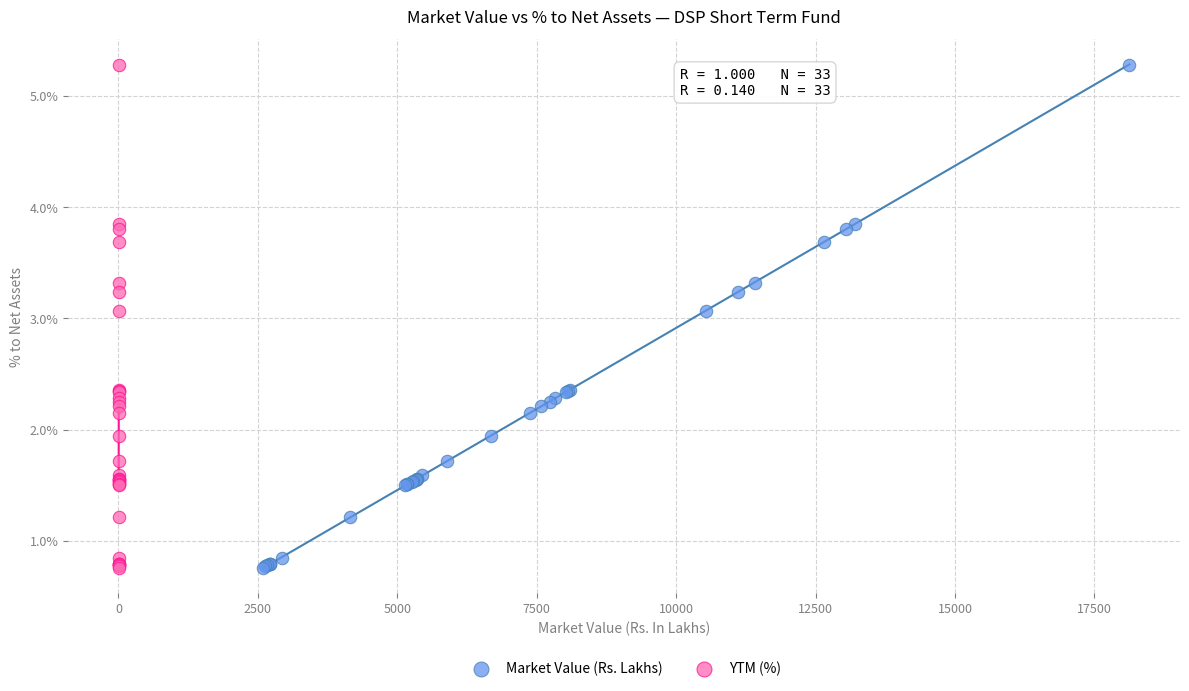

What are all the series names shown in the legend?

Market Value (Rs. Lakhs), YTM (%)